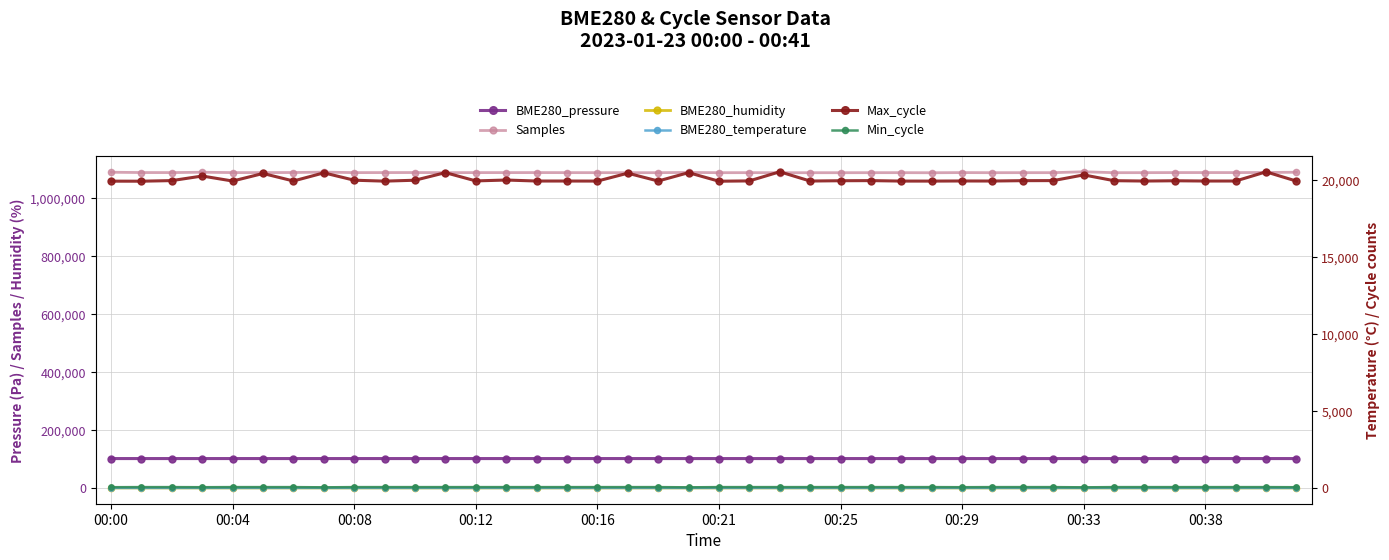

Reading left to right, transcribe all the data shown in this chart.

BME280_pressure: 101228.6	101218.7	101216.7	101218.1	101218.0	101217.9	101219.8	101211.7	101208.2	101211.5	101214.0	101214.1	101204.3	101213.2	101211.8	101203.8	101218.8	101215.4	101210.2	101202.4	101204.8	101206.9	101208.8	101199.4	101203.8	101201.9	101197.7	101202.1	101203.7	101195.8	101202.0	101198.7	101196.8	101200.9	101189.6	101203.0	101203.1	101203.9	101204.7	101202.8
Samples: 1087824.0	1086769.0	1086627.0	1087796.0	1086618.0	1086652.0	1086863.0	1088227.0	1086554.0	1086621.0	1086799.0	1086436.0	1086585.0	1086537.0	1086630.0	1086482.0	1086381.0	1086310.0	1086287.0	1087169.0	1086269.0	1086399.0	1086189.0	1086199.0	1086217.0	1086332.0	1086385.0	1086089.0	1086610.0	1086288.0	1086373.0	1086361.0	1089383.0	1086299.0	1086396.0	1086668.0	1086685.0	1086626.0	1087022.0	1087833.0
BME280_humidity: 79.3	79.1	79.2	79.2	79.0	79.0	79.1	79.3	79.0	79.1	79.1	78.7	78.7	78.9	78.7	78.9	78.8	78.9	79.2	79.9	80.0	80.1	80.7	80.6	80.9	81.3	81.3	81.7	81.5	81.3	81.3	81.6	81.9	81.8	81.3	81.4	81.4	81.8	81.6	81.6
BME280_temperature: 1.4	1.4	1.5	1.6	1.6	1.6	1.6	1.6	1.6	1.7	1.7	1.7	1.7	1.7	1.6	1.6	1.6	1.6	1.6	1.5	1.6	1.5	1.5	1.4	1.4	1.4	1.4	1.4	1.4	1.4	1.4	1.4	1.4	1.5	1.4	1.4	1.3	1.4	1.4	1.4
Max_cycle: 19942.0	19939.0	19978.0	20276.0	19950.0	20441.0	19953.0	20482.0	20003.0	19943.0	20002.0	20496.0	19958.0	20015.0	19950.0	19950.0	19947.0	20460.0	19951.0	20495.0	19938.0	19958.0	20551.0	19950.0	19969.0	19977.0	19947.0	19946.0	19954.0	19950.0	19974.0	19978.0	20349.0	19973.0	19949.0	19967.0	19950.0	19951.0	20547.0	19946.0
Min_cycle: 47.0	54.0	54.0	47.0	54.0	54.0	54.0	39.0	54.0	54.0	54.0	54.0	54.0	54.0	54.0	54.0	54.0	54.0	54.0	39.0	54.0	54.0	54.0	54.0	54.0	54.0	54.0	54.0	47.0	54.0	54.0	54.0	39.0	54.0	54.0	54.0	54.0	54.0	54.0	46.0